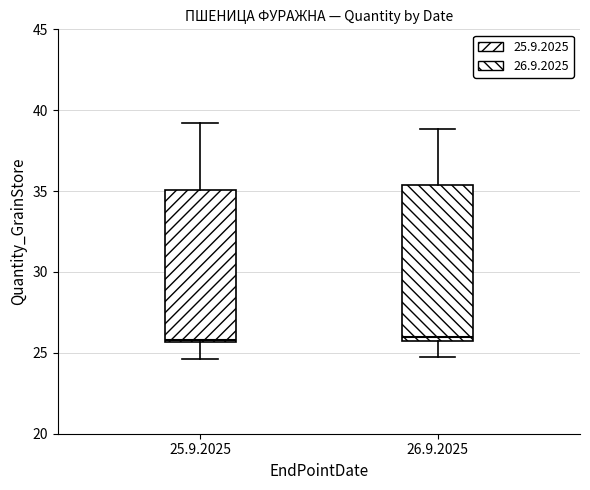

Reading left to right, read every box against the y-axis: the position of its median line, the range the box covers, and the ends of its whiskers. The values are not printed on the chart, so give them approximately, as read against the axis.

25.9.2025: median 26.0, box 25.5 to 35.0, whiskers 24.5 to 39.0
26.9.2025: median 26.0, box 25.5 to 35.5, whiskers 24.5 to 39.0